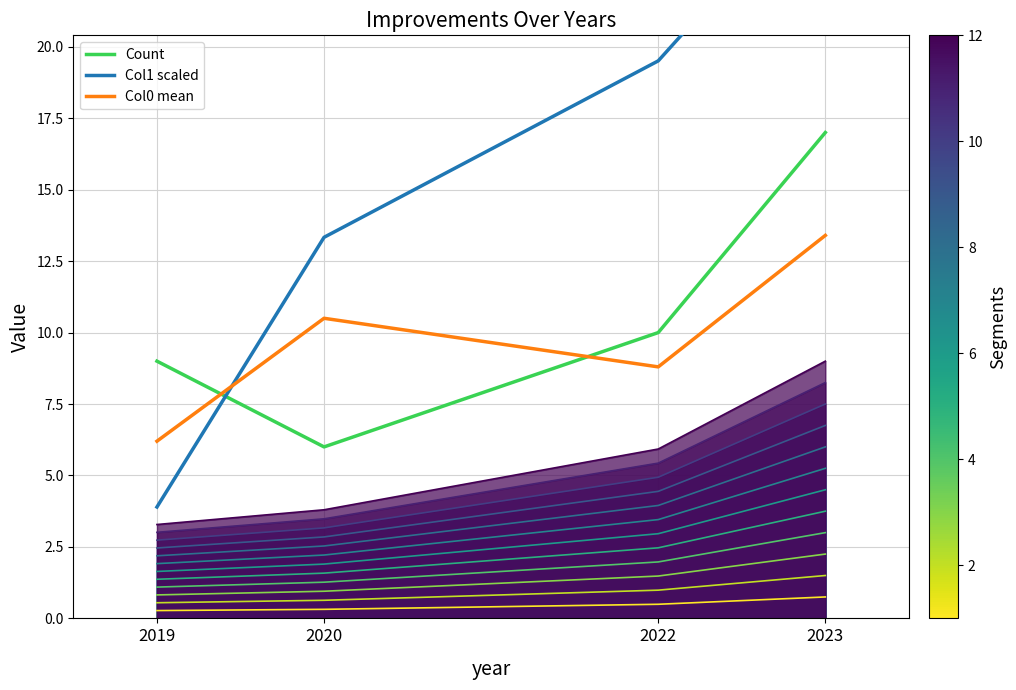

How many distinct data groups are displayed?

3